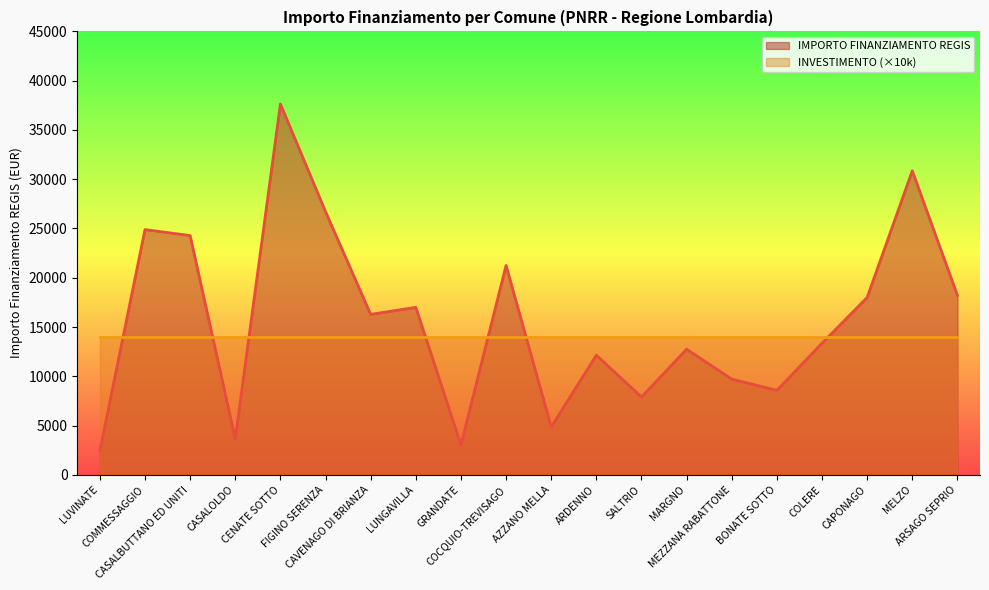

What is the smallest value displayed?

2428